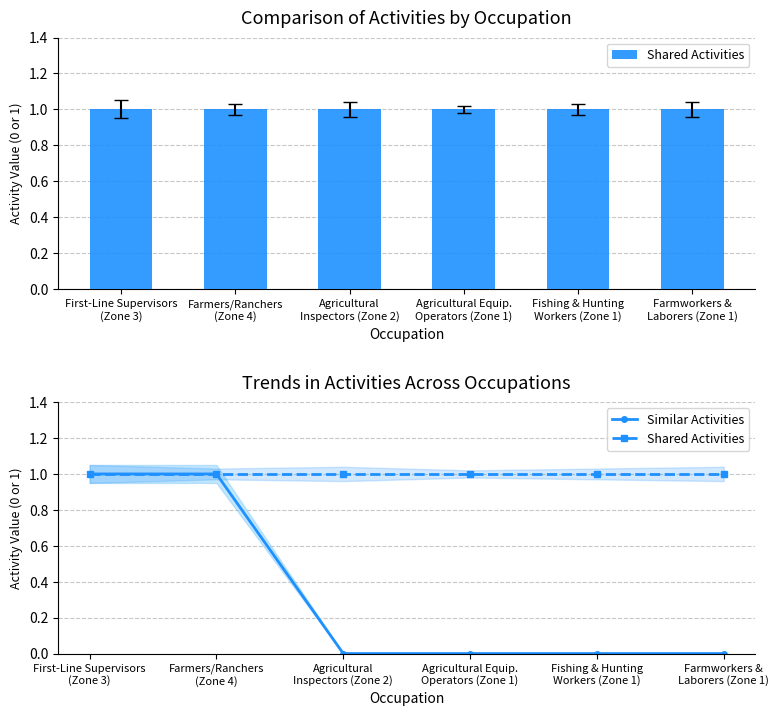

What value does the Shared Activities series have at Farmworkers &
Laborers (Zone 1)?

1